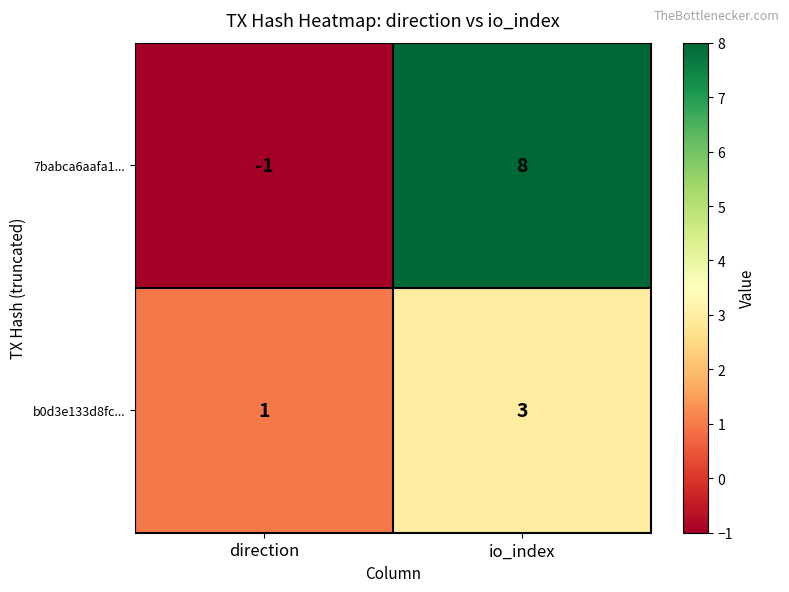

Which series has the widest spread of values?

7babca6aafa1...